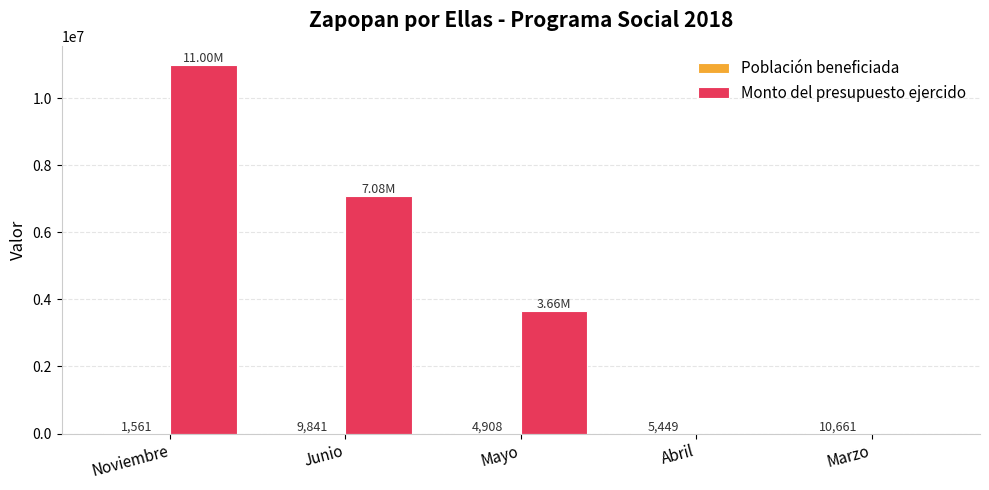

What is the total value across all series at Abril?

5449.0